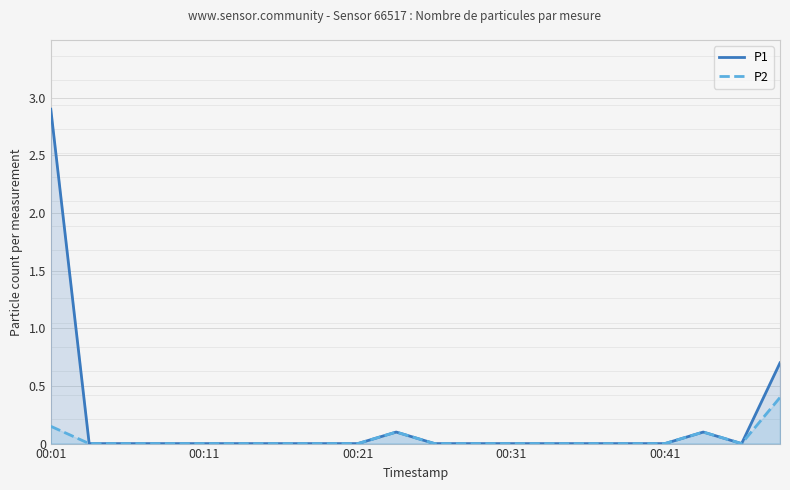

True or false: P2 and P1 cross at least once.

False